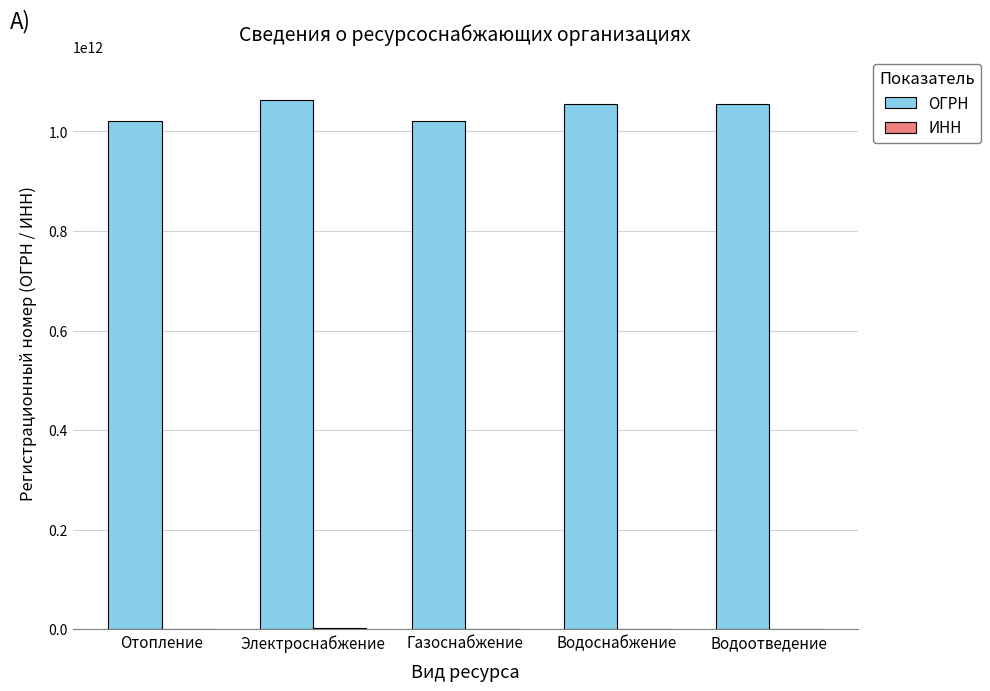

What is the sum of all ОГРН values?

5211690927647